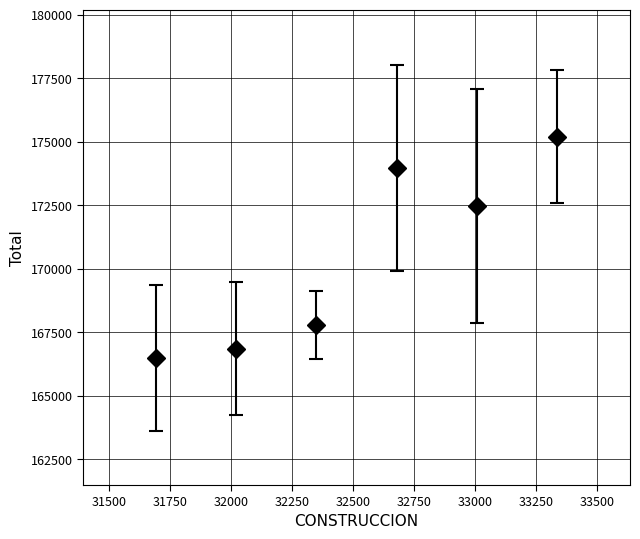

What is the greatest value displayed?

175194.8